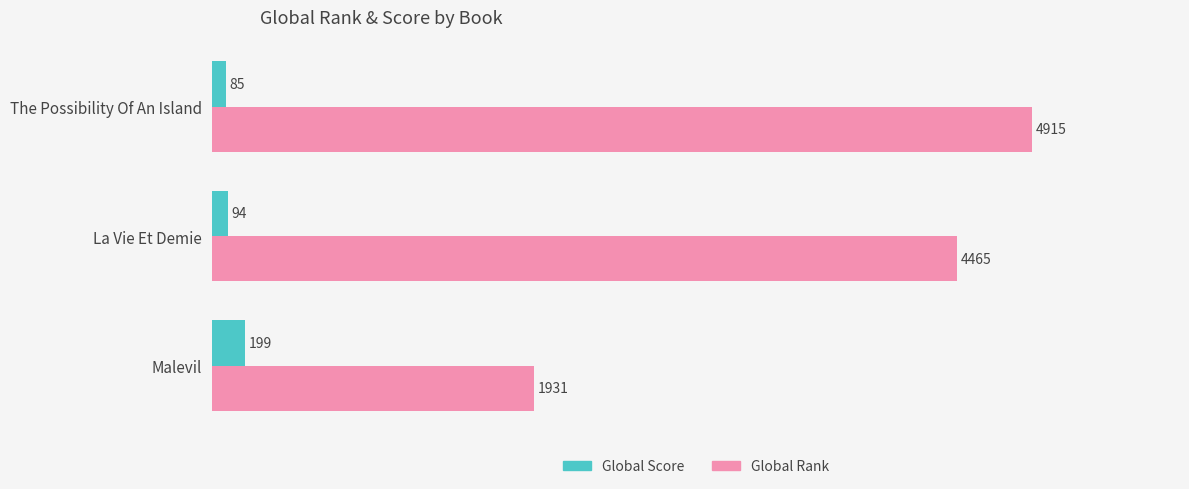

List the series in order of their peak value, highest first.

Global Rank, Global Score